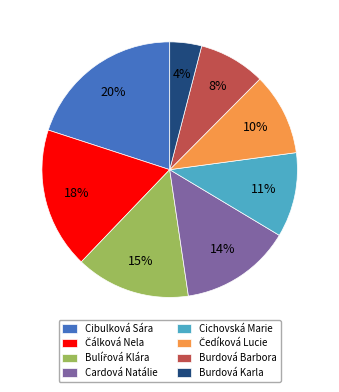

Which slice is the smallest?

Burdová Karla